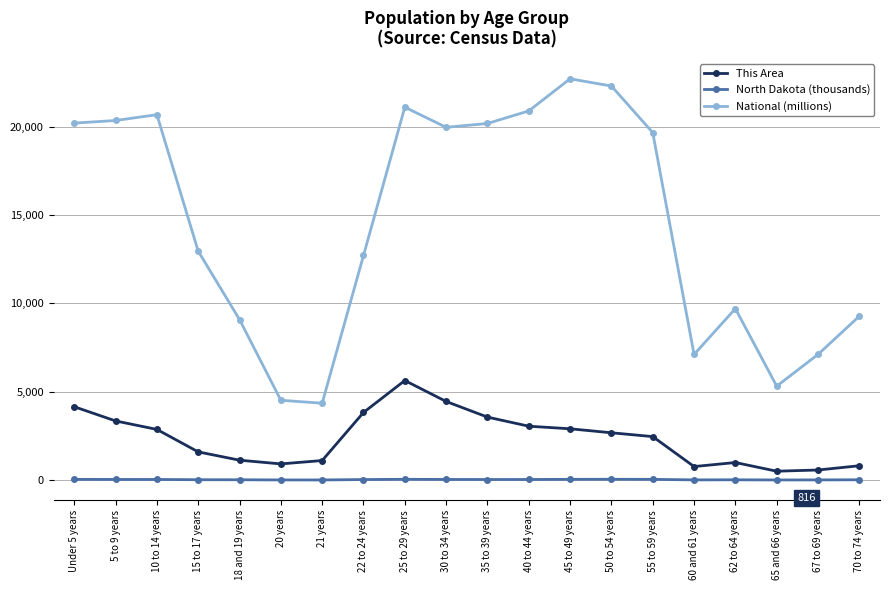

At 15 to 17 years, list the series in order from largest to smallest.

National (millions), This Area, North Dakota (thousands)